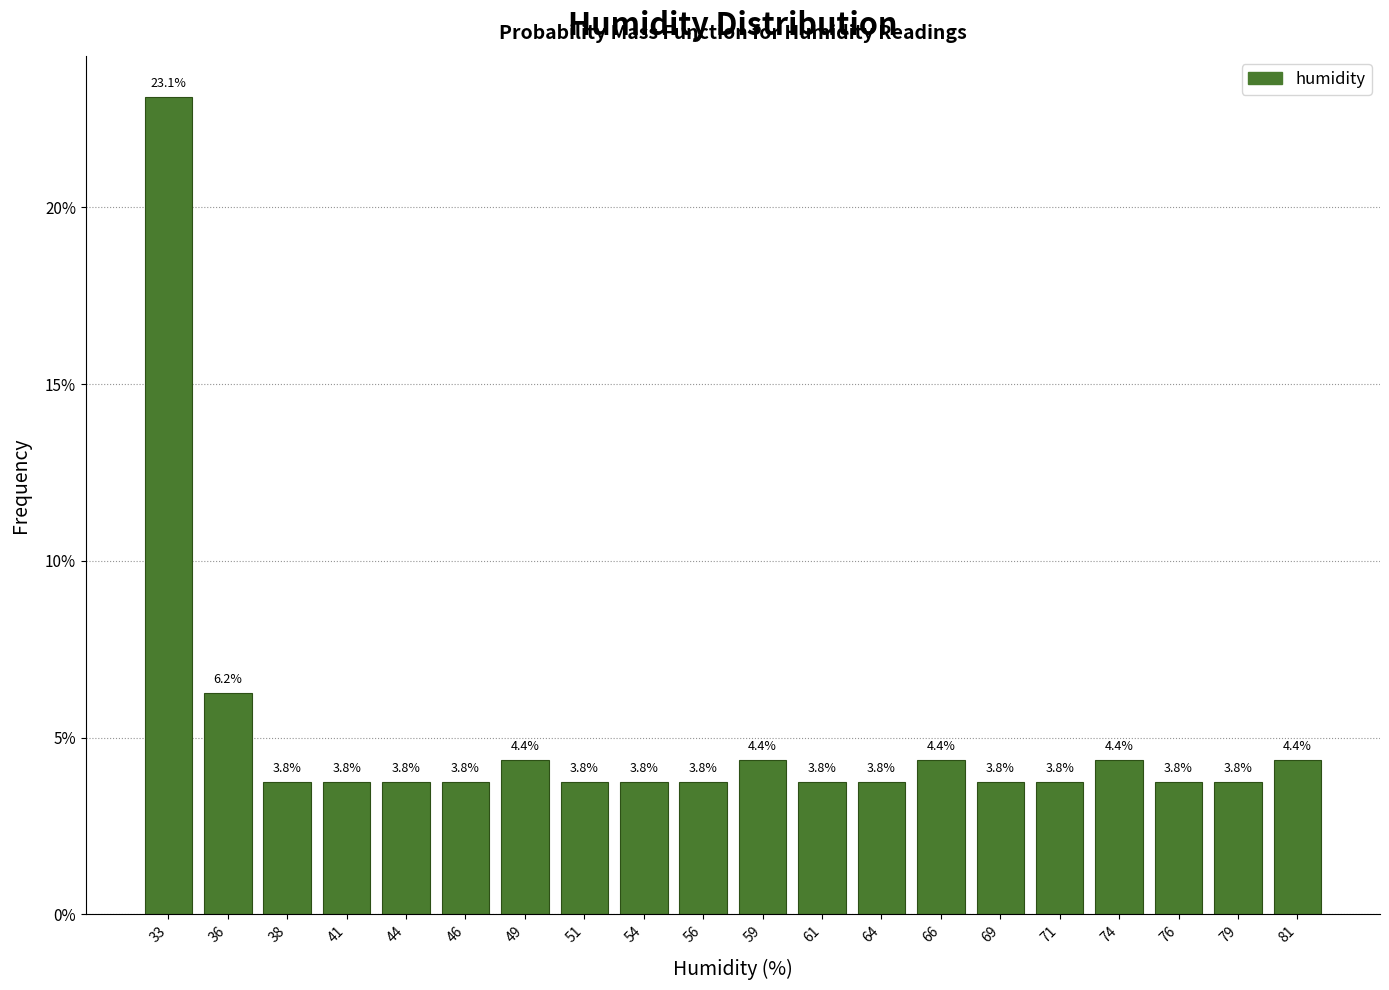

Reading left to right, transcribe this chart: for each bar, give the range it covers on the x-axis and its height. The bar edges are not printed on the chart, so give them approximately, as read against the axis.

32.0 to 34.5: 23.1
34.5 to 37.0: 6.2
37.0 to 40.0: 3.8
40.0 to 42.5: 3.8
42.5 to 45.0: 3.8
45.0 to 47.5: 3.8
47.5 to 50.0: 4.4
50.0 to 52.5: 3.8
52.5 to 55.0: 3.8
55.0 to 57.5: 3.8
57.5 to 60.0: 4.4
60.0 to 62.5: 3.8
62.5 to 65.0: 3.8
65.0 to 67.5: 4.4
67.5 to 70.0: 3.8
70.0 to 72.5: 3.8
72.5 to 75.0: 4.4
75.0 to 77.5: 3.8
77.5 to 80.0: 3.8
80.0 to 82.5: 4.4